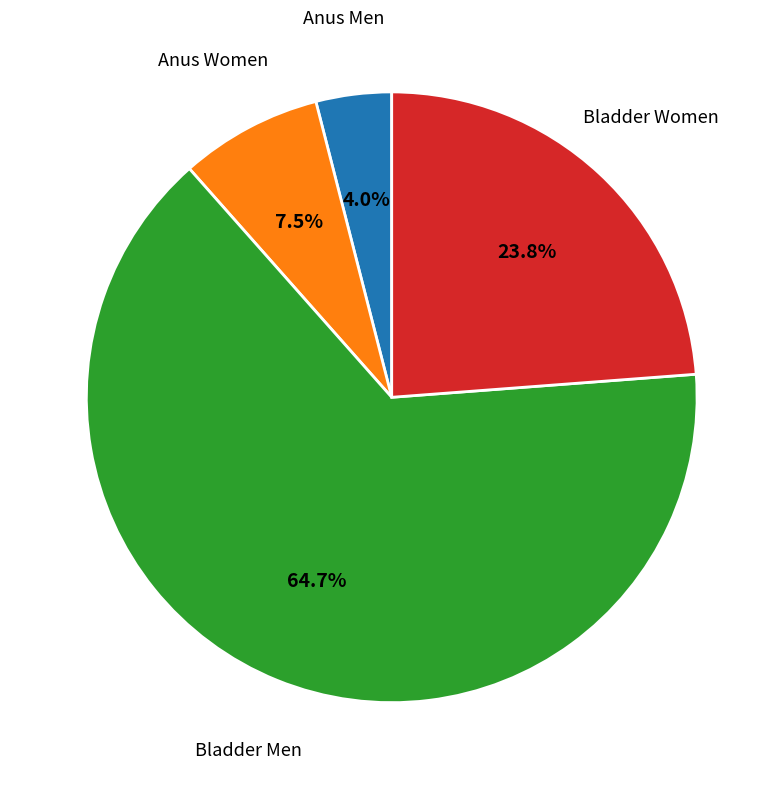

Approximately how many times larger is the value at Bladder Women compared to Anus Men?

6.0